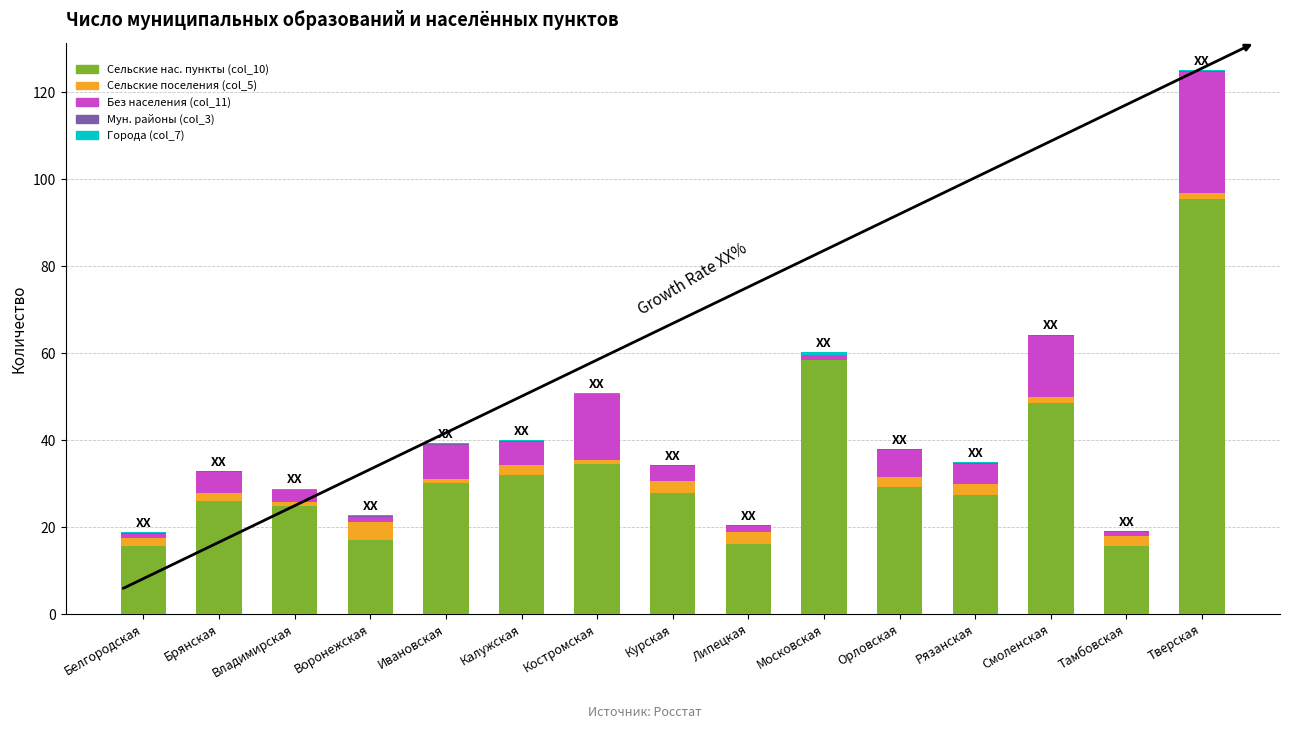

What is the approximate value of Сельские нас. пункты (col_10) at Рязанская?

27.5